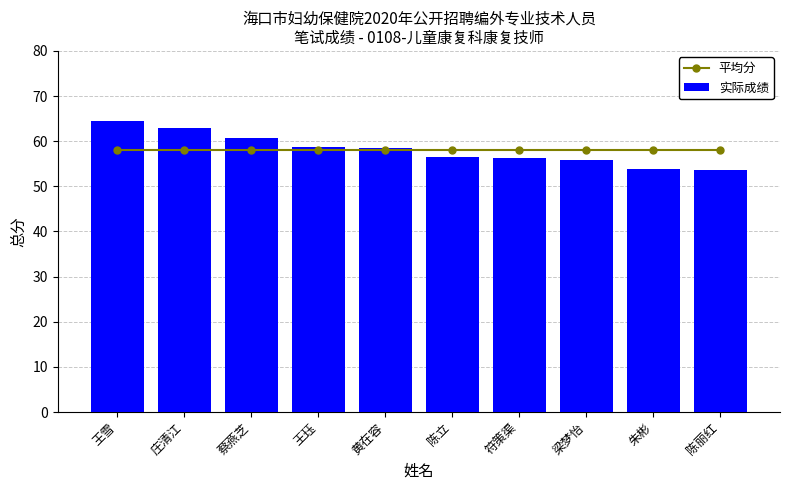

How many values in the 实际成绩 series exceed 58?

5